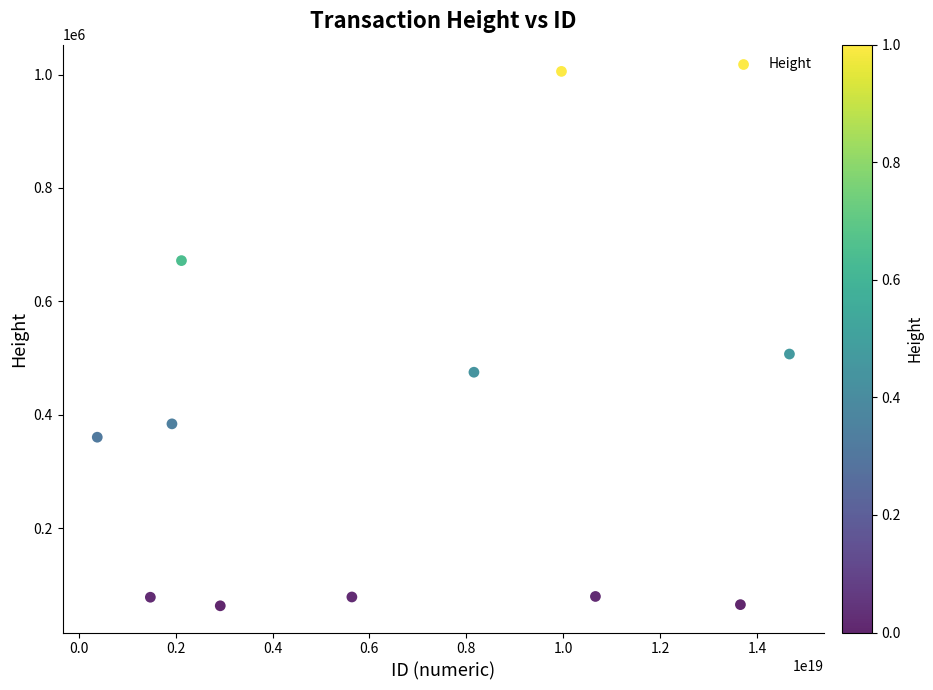

What is the average Y value?

342486